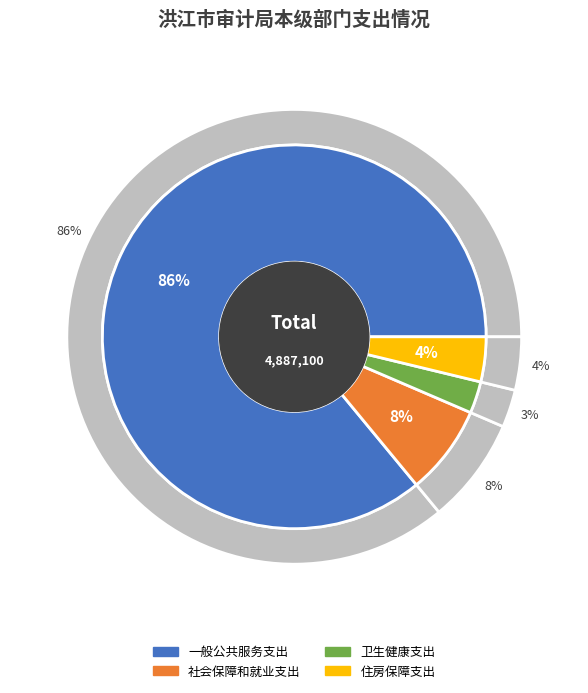

Which slice represents more than half of the pie?

一般公共服务支出